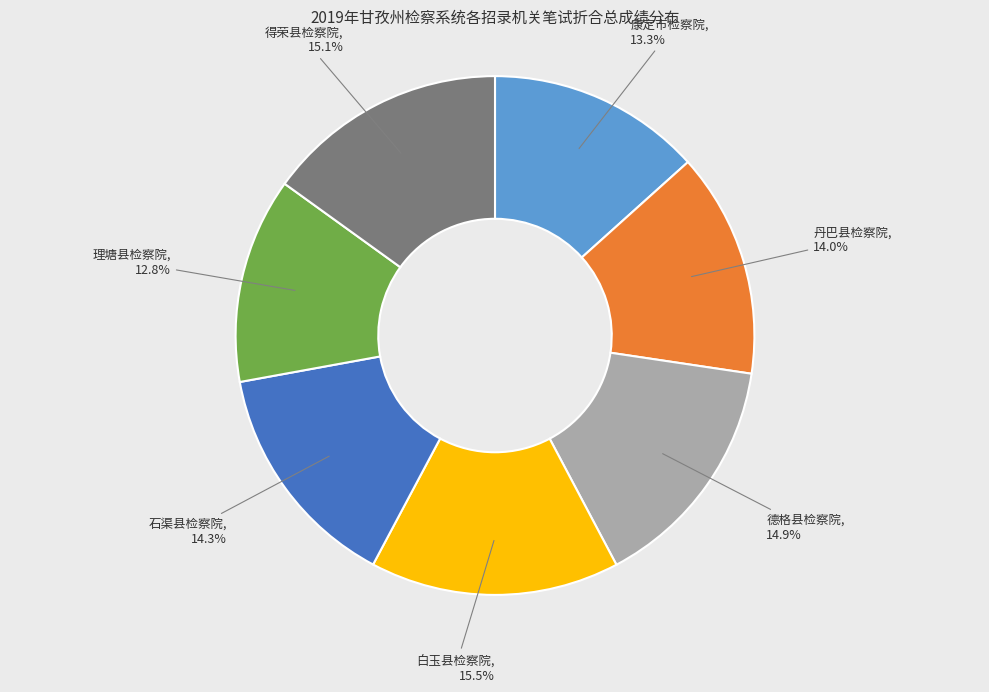

Is there a majority slice in this chart?

No